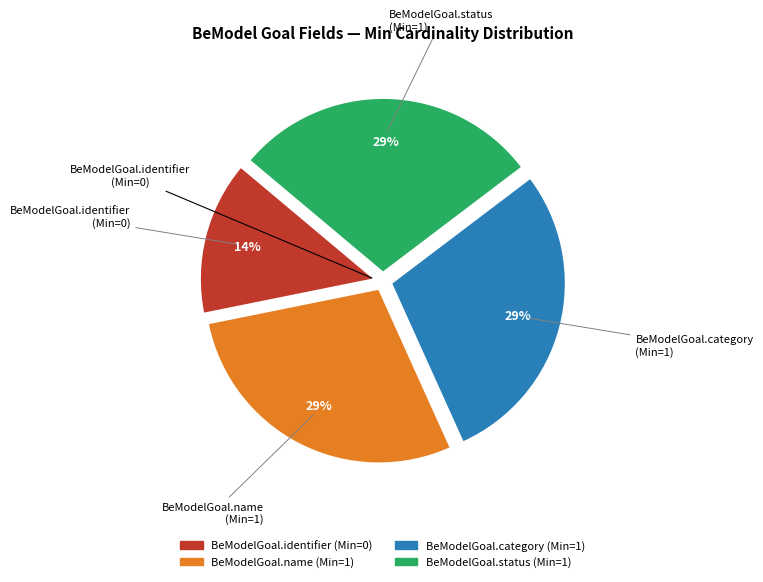

What is the smallest slice in the pie chart?

BeModelGoal.identifier